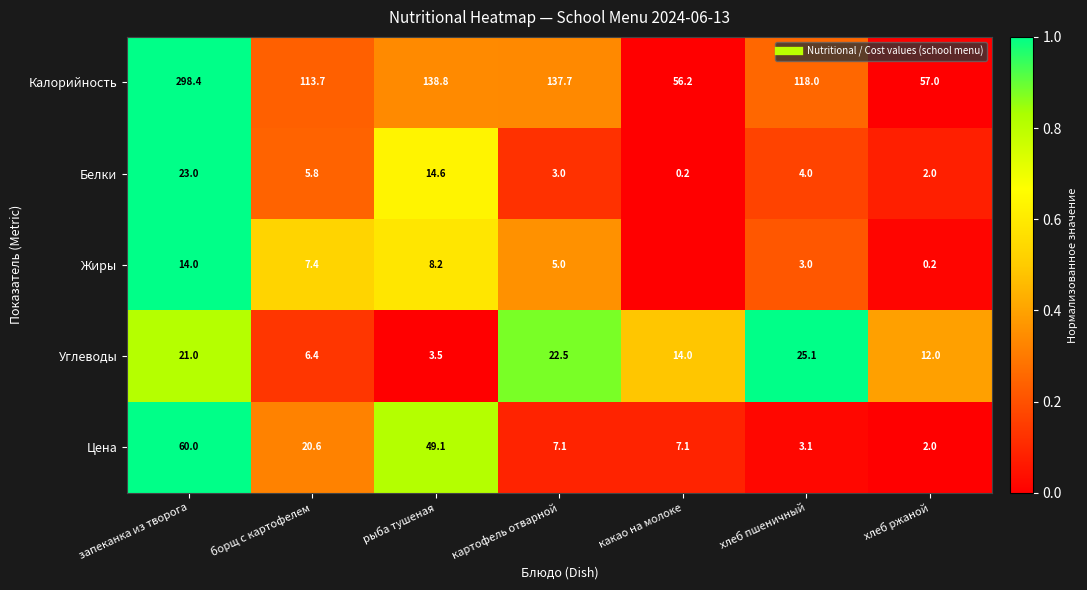

What is the difference between the maximum and second lowest values in the Белки series?

0.9